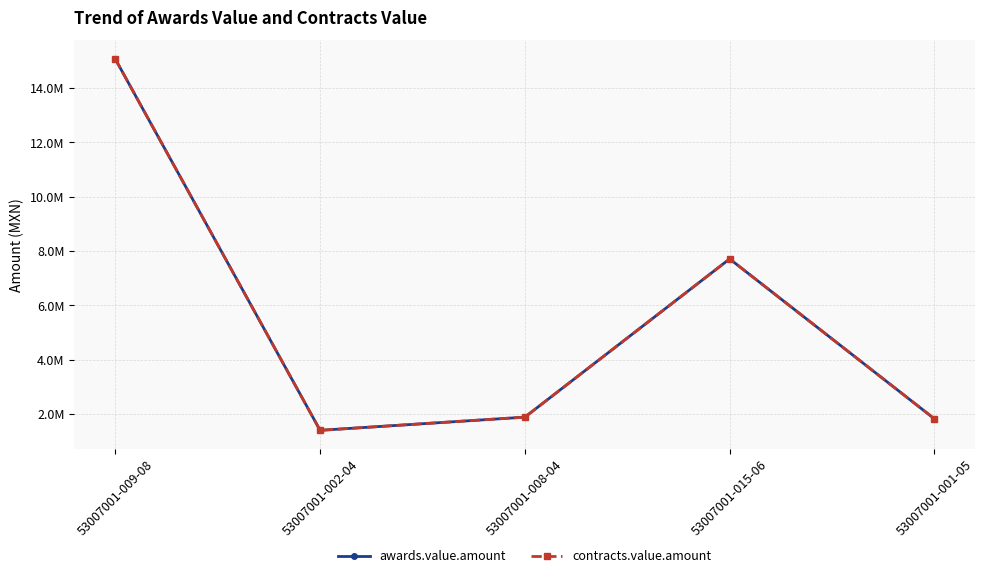

Which series changed the most between 53007001-002-04 and 53007001-001-05?

awards.value.amount